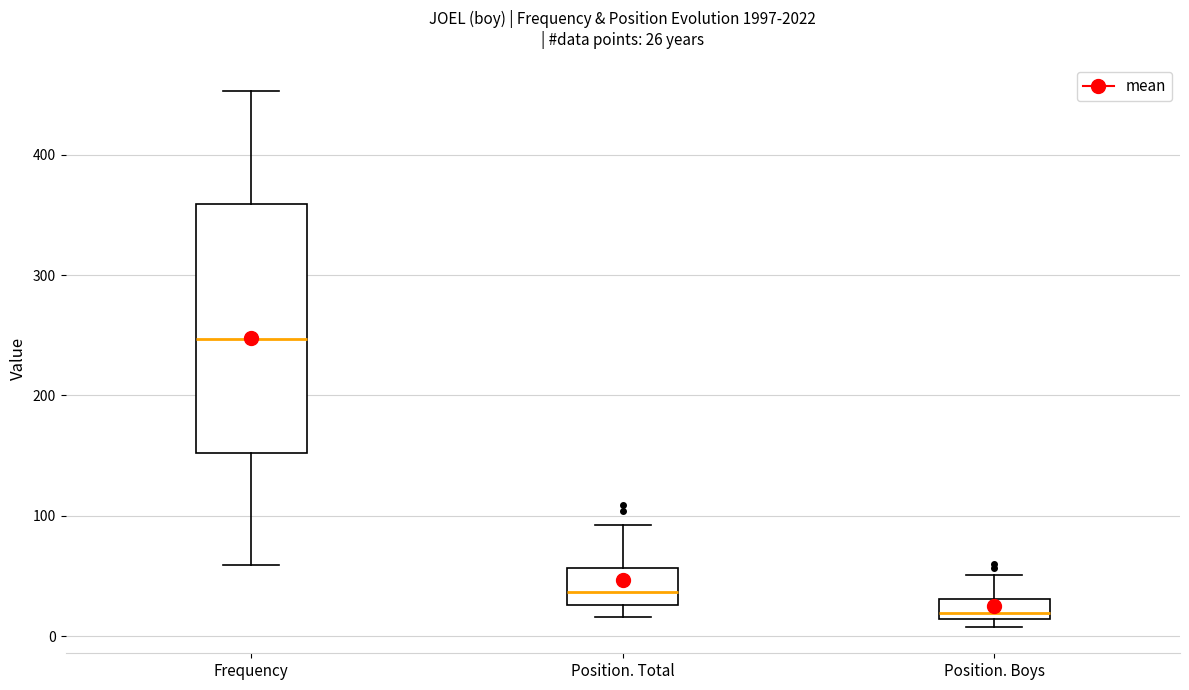

Which box has the highest median line?

Frequency